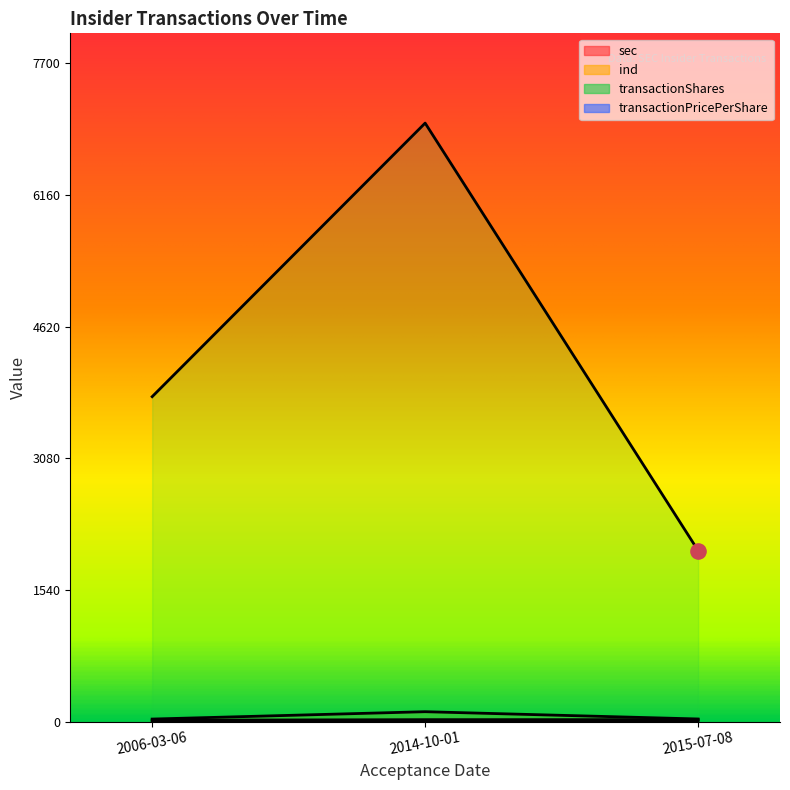

What is the total value across all series at 2006-03-06?

3847.0